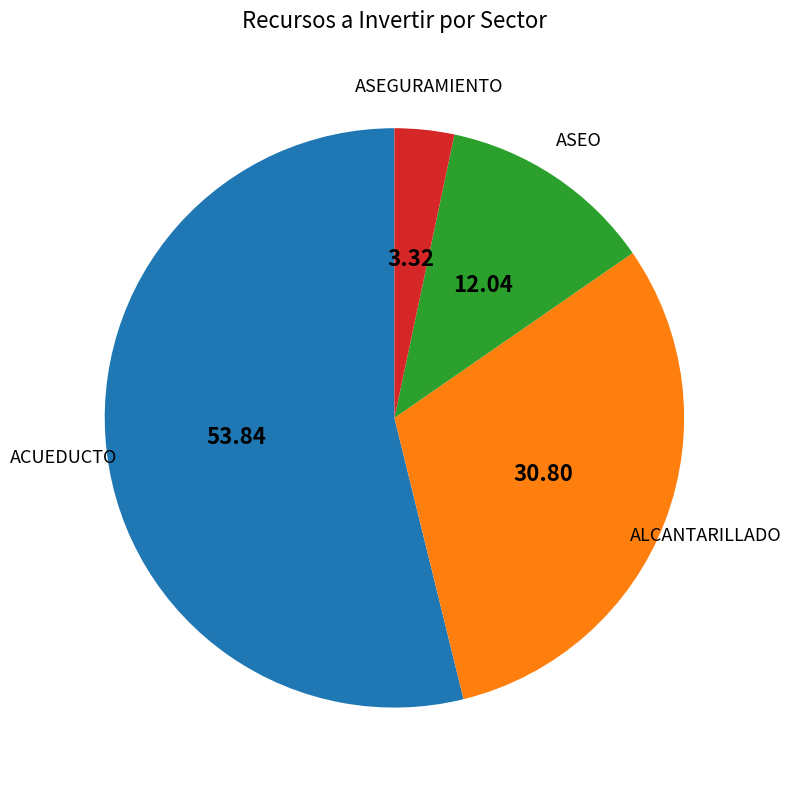

Is there a majority slice in this chart?

Yes